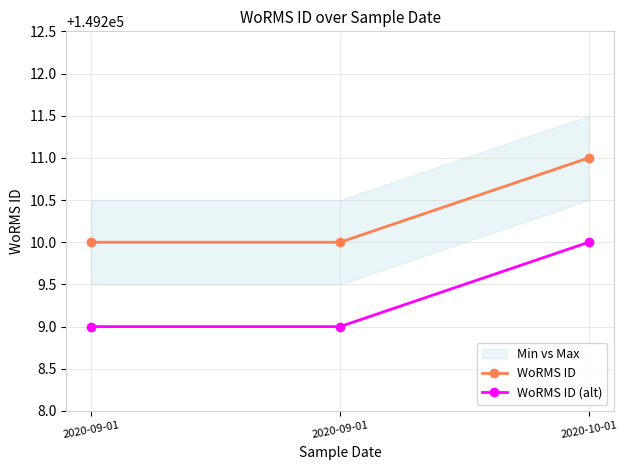

Which label corresponds to the largest value in the chart?

2020-10-01